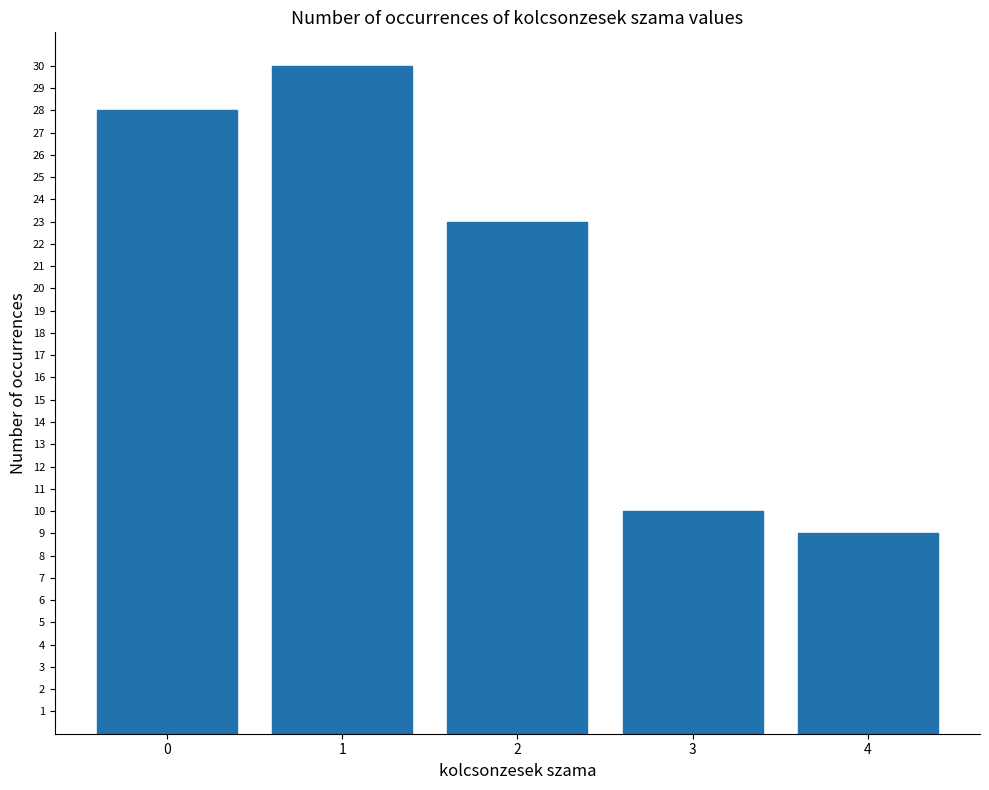

What is the value of the 2nd bar from the left?

30